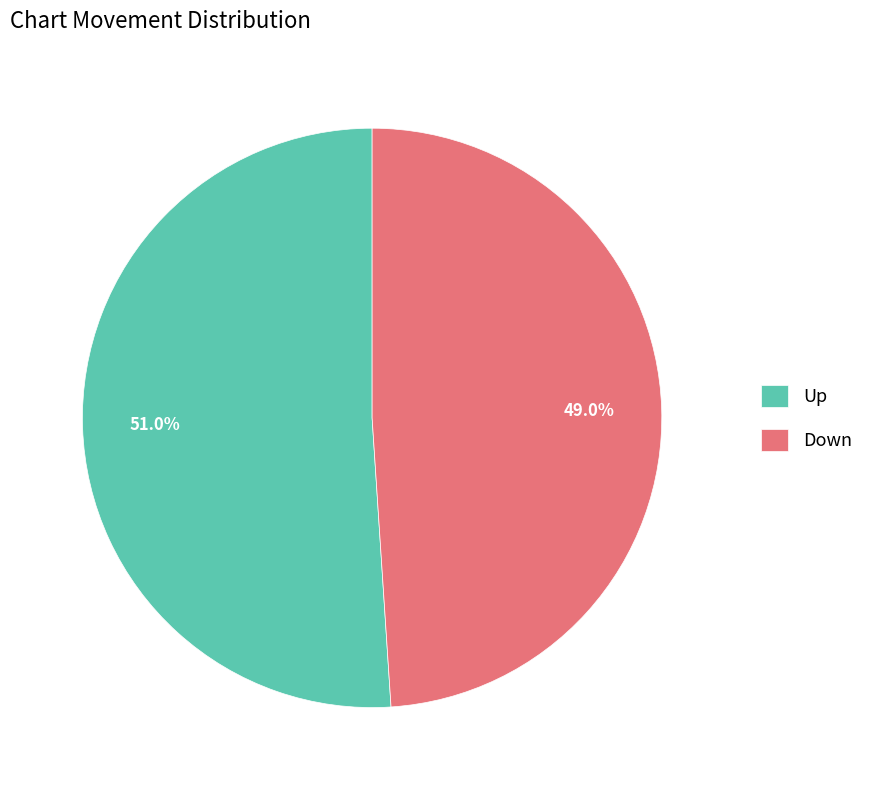

Is there a majority slice in this chart?

Yes